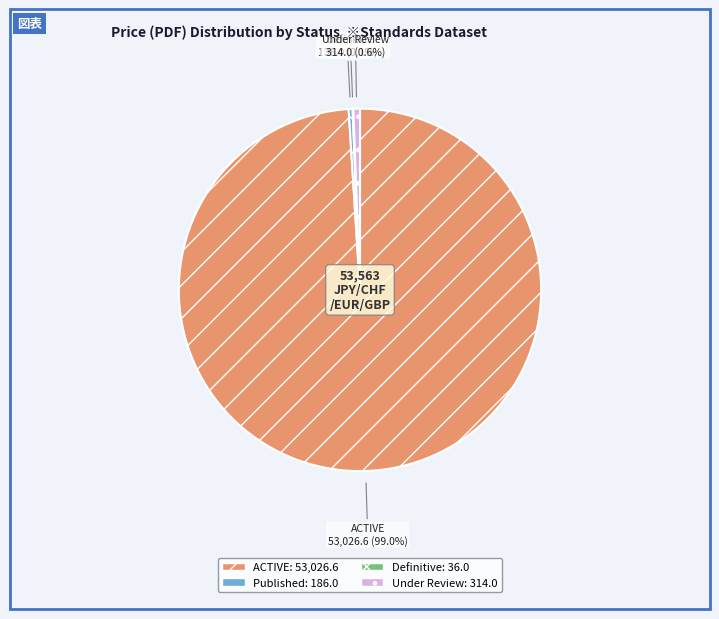

Combined, what portion of the pie is ACTIVE and Under Review?

99.6%